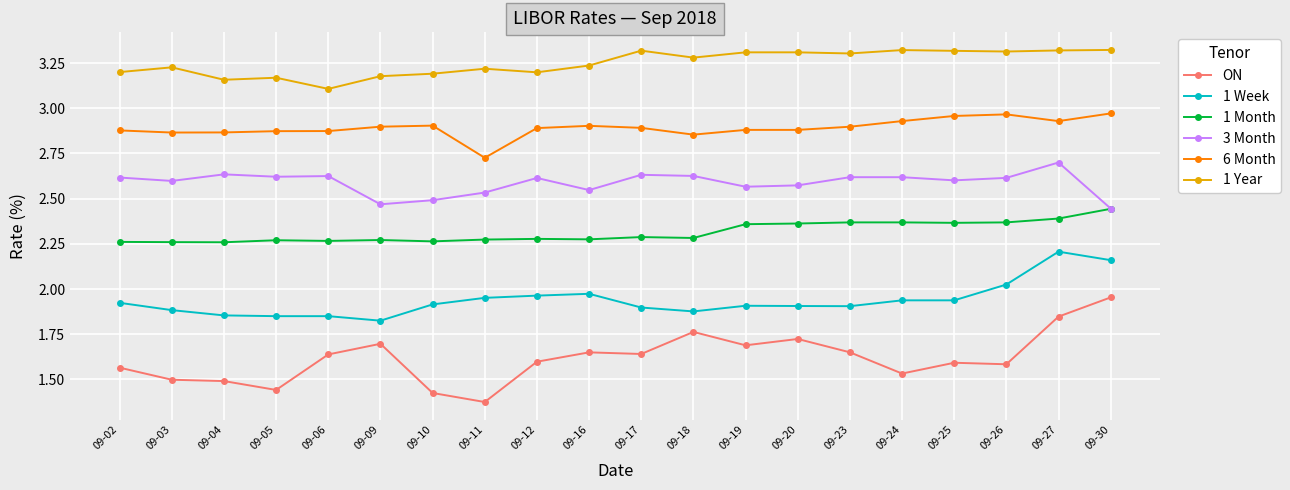

List the series in order of their peak value, highest first.

1 Year, 6 Month, 3 Month, 1 Month, 1 Week, ON